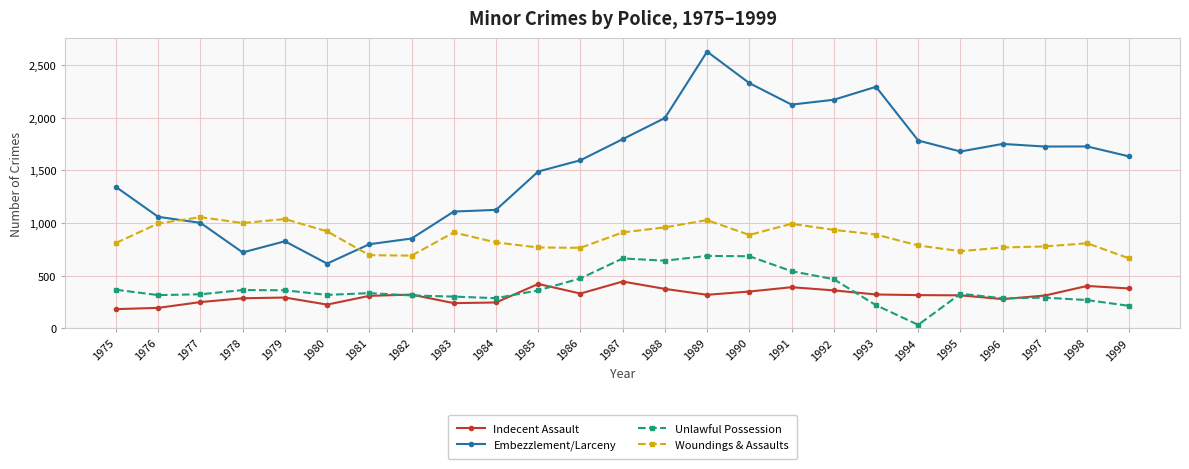

How many values in the Embezzlement/Larceny series are below 1631?

12